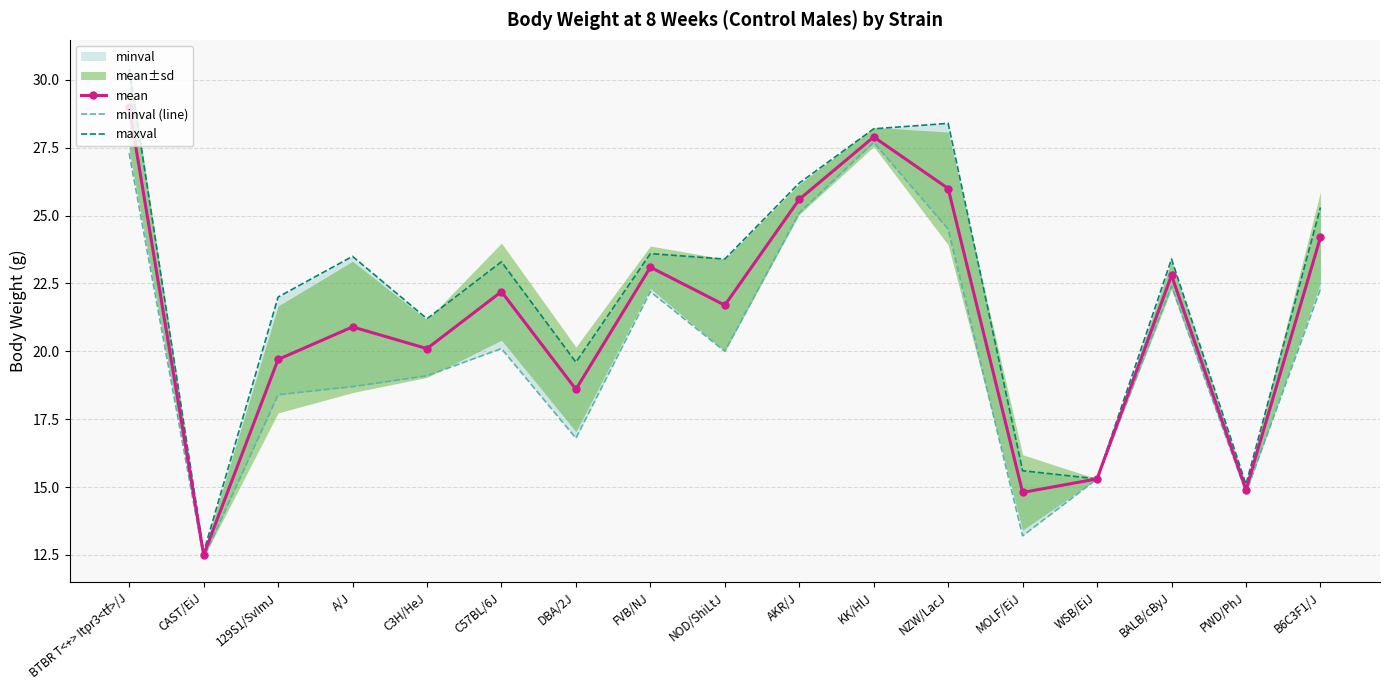

How many data points in maxval are less than 23?

7